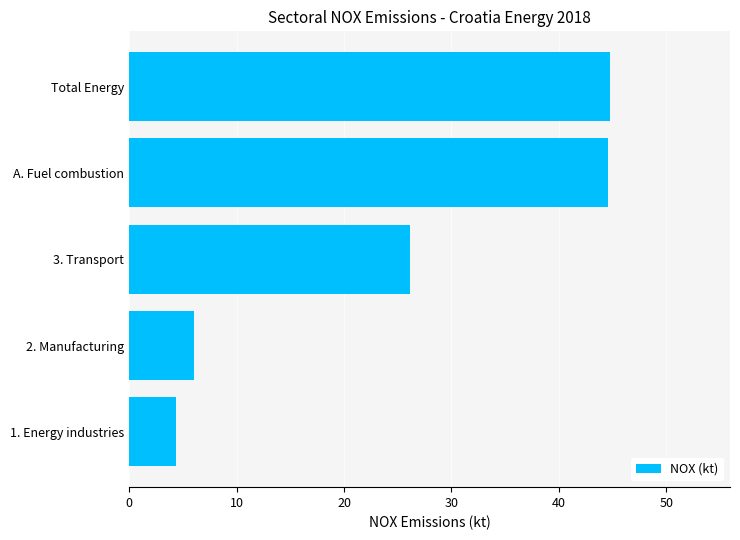

What is the change in value from 2. Manufacturing to Total Energy?

+38.7